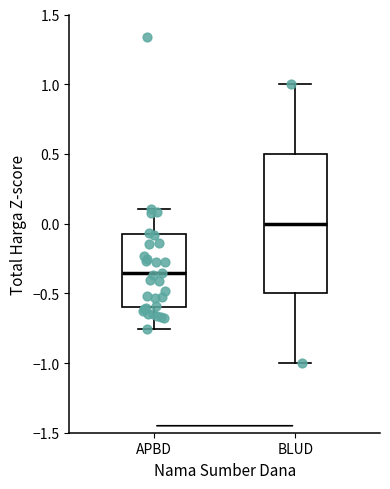

Which box is the tallest, from its lower edge to its upper edge?

BLUD